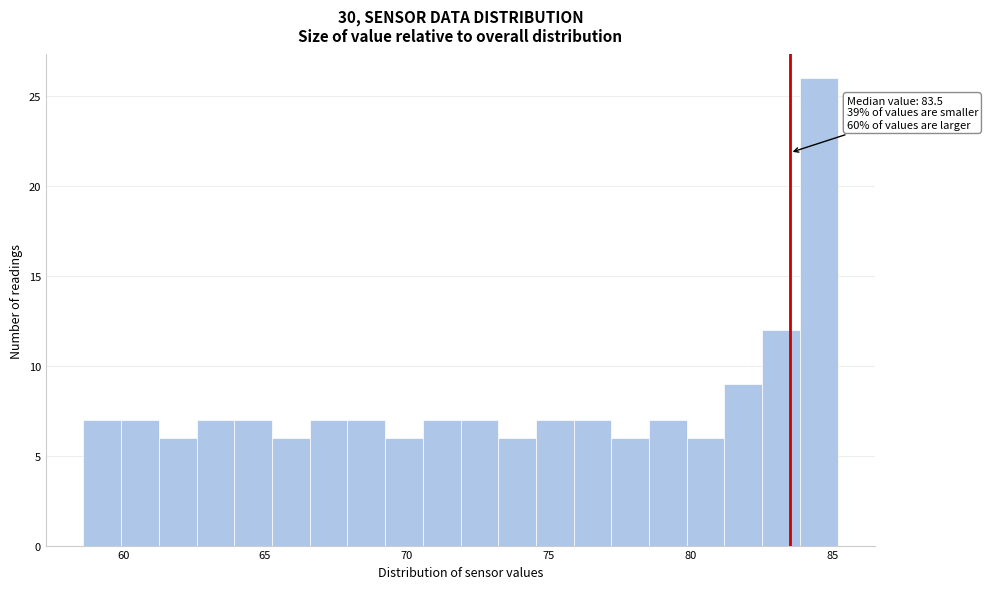

Around what value on the x-axis is the tallest bar? Give the approximate position of its centre, as read against the axis.

84.5